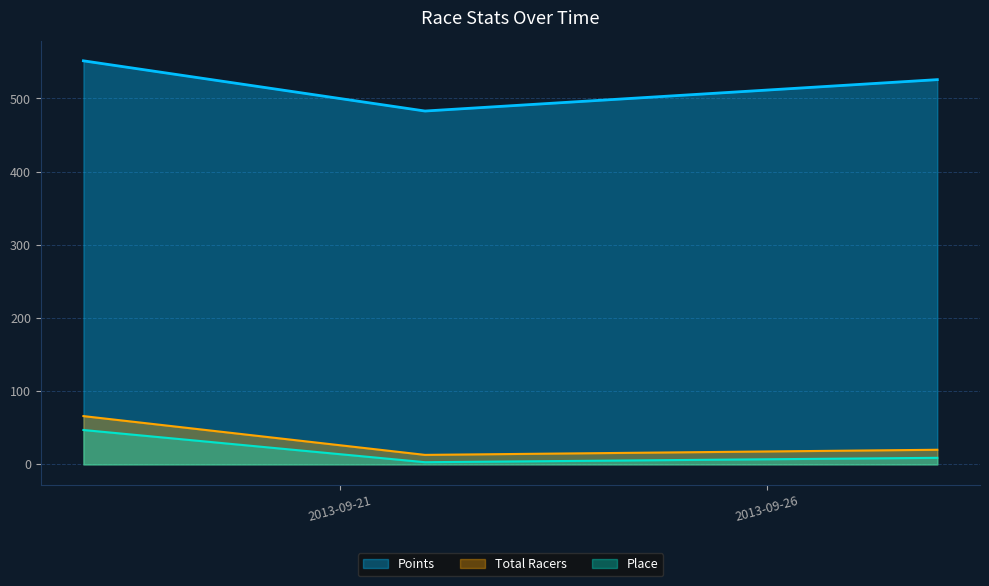

Is the value of Points at 2013-09-28 greater than the value of Place at 2013-09-28?

Yes